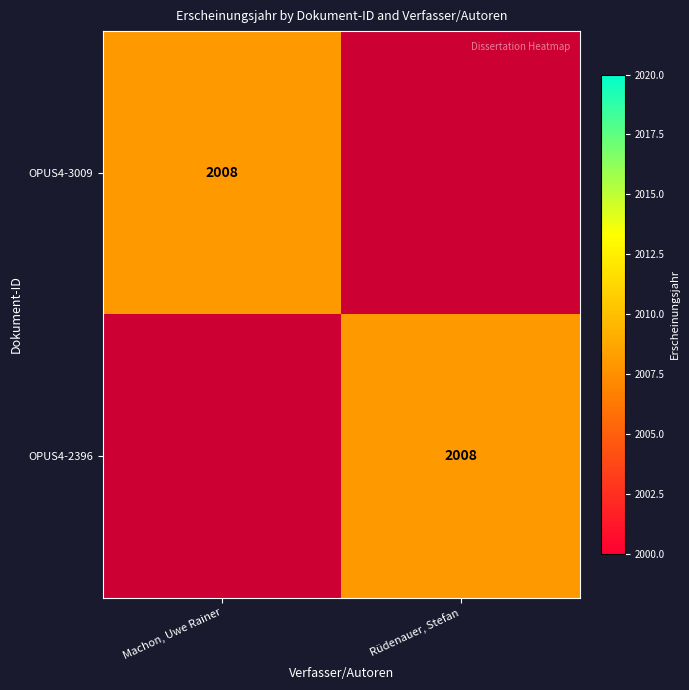

The value of OPUS4-3009 at Machon, Uwe Rainer is 2008. True or false?

True